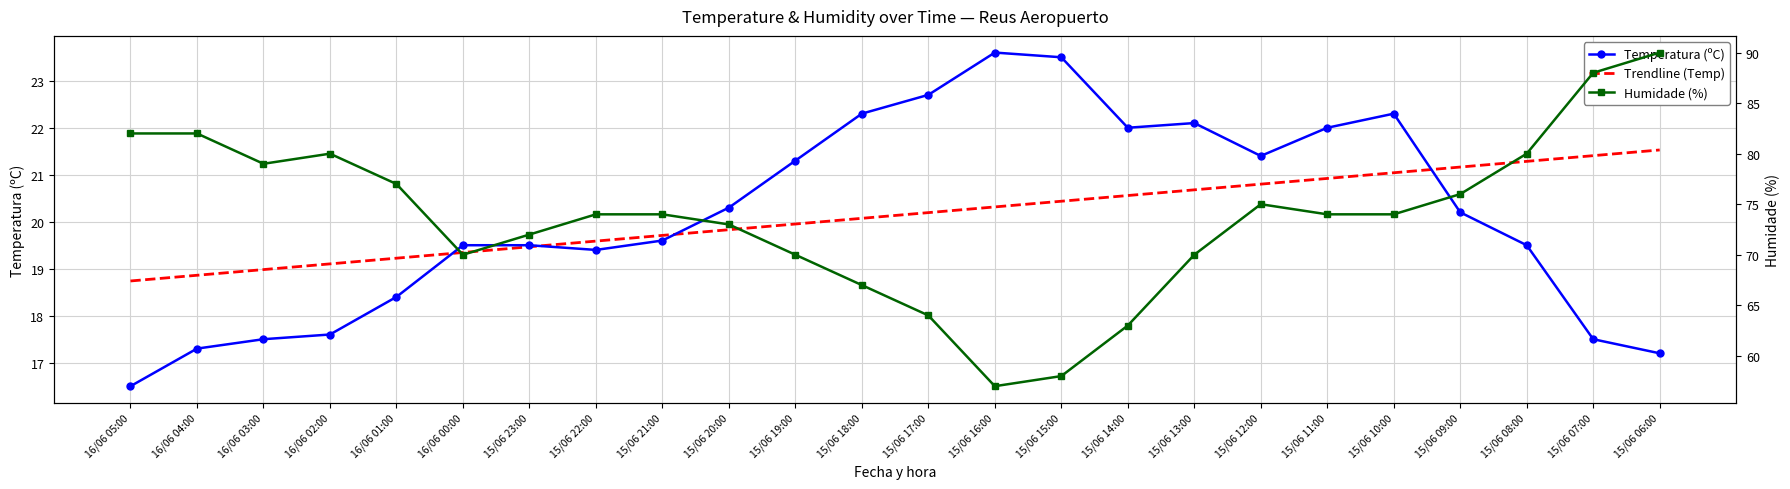

How many interior local peaks does the Temperatura (ºC) series have?

3